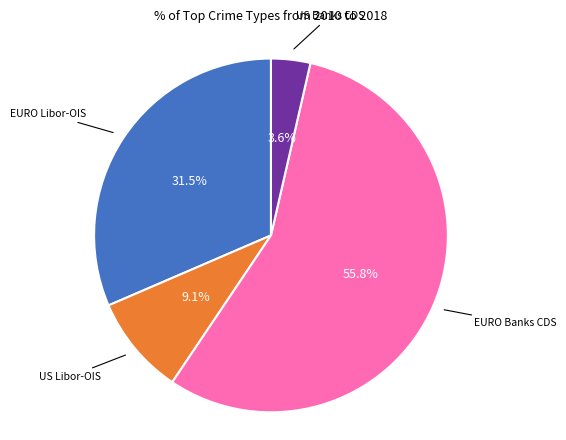

Is there any slice that represents more than half of the pie?

Yes